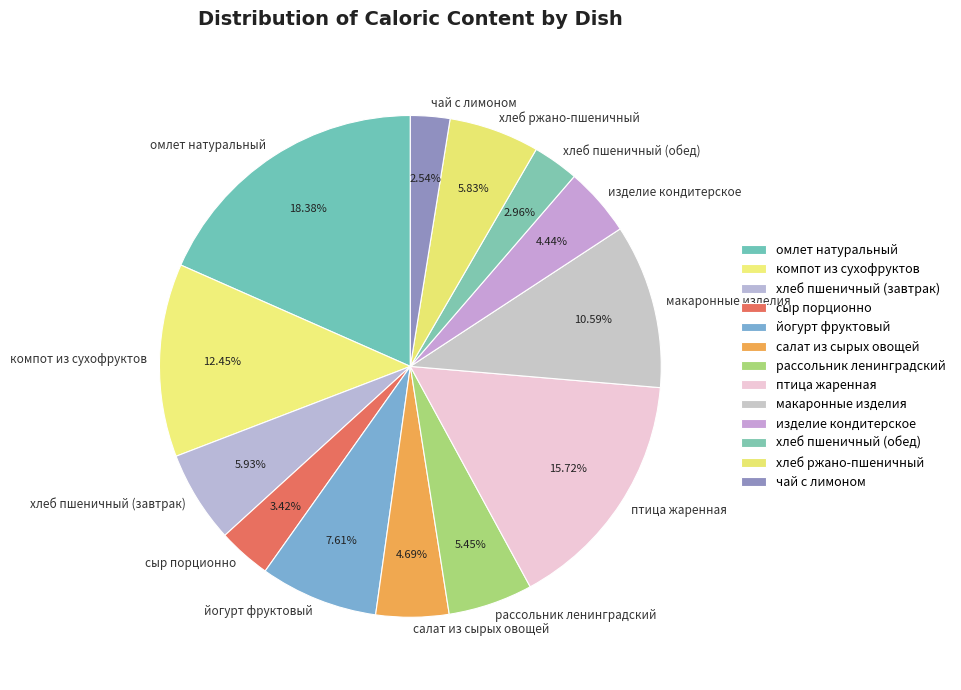

Which category has the biggest portion of the pie?

омлет натуральный